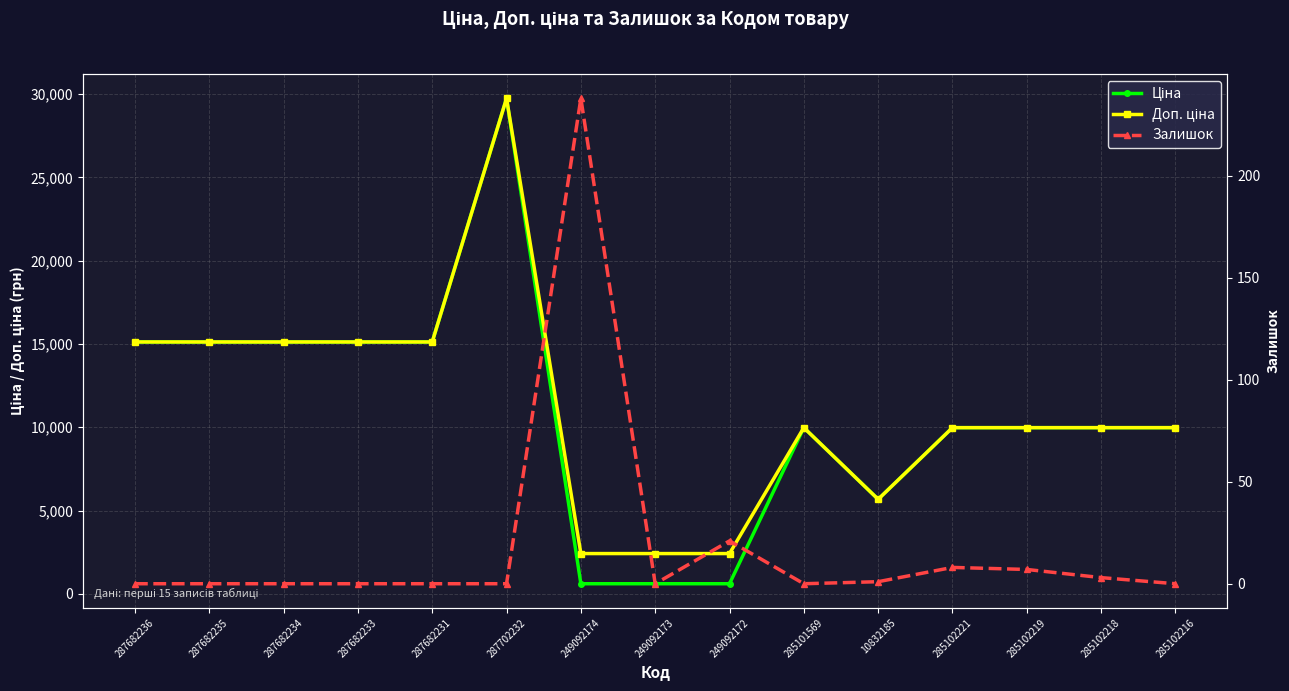

List the labels in order of Залишок value, largest first.

249092174, 249092172, 285102221, 285102219, 285102218, 10832185, 287682236, 287682235, 287682234, 287682233, 287682231, 287702232, 249092173, 285101569, 285102216